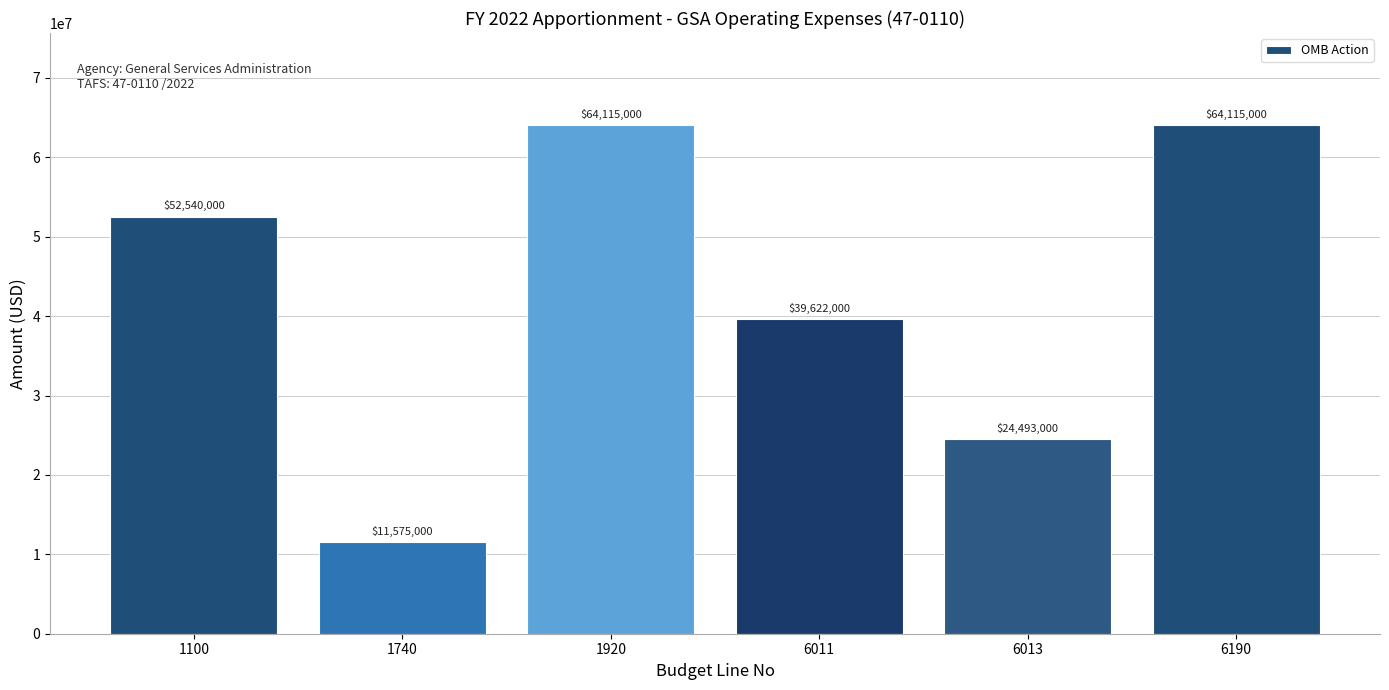

Reading right to left, extract all data points from this chart.

64115000	24493000	39622000	64115000	11575000	52540000